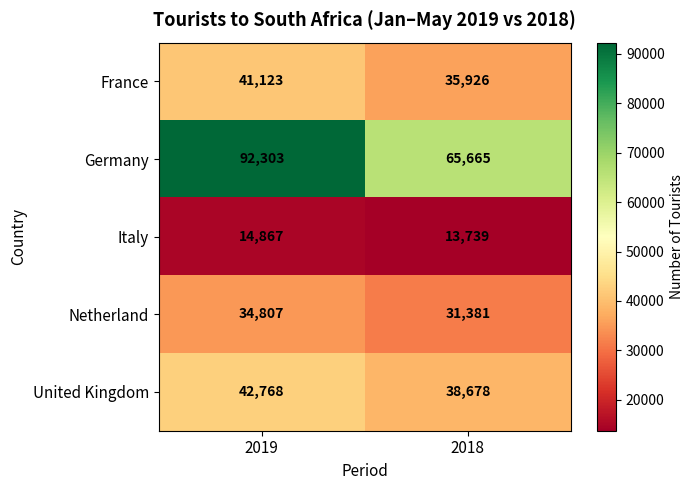

The value of Germany at 2019 is 92303. True or false?

True